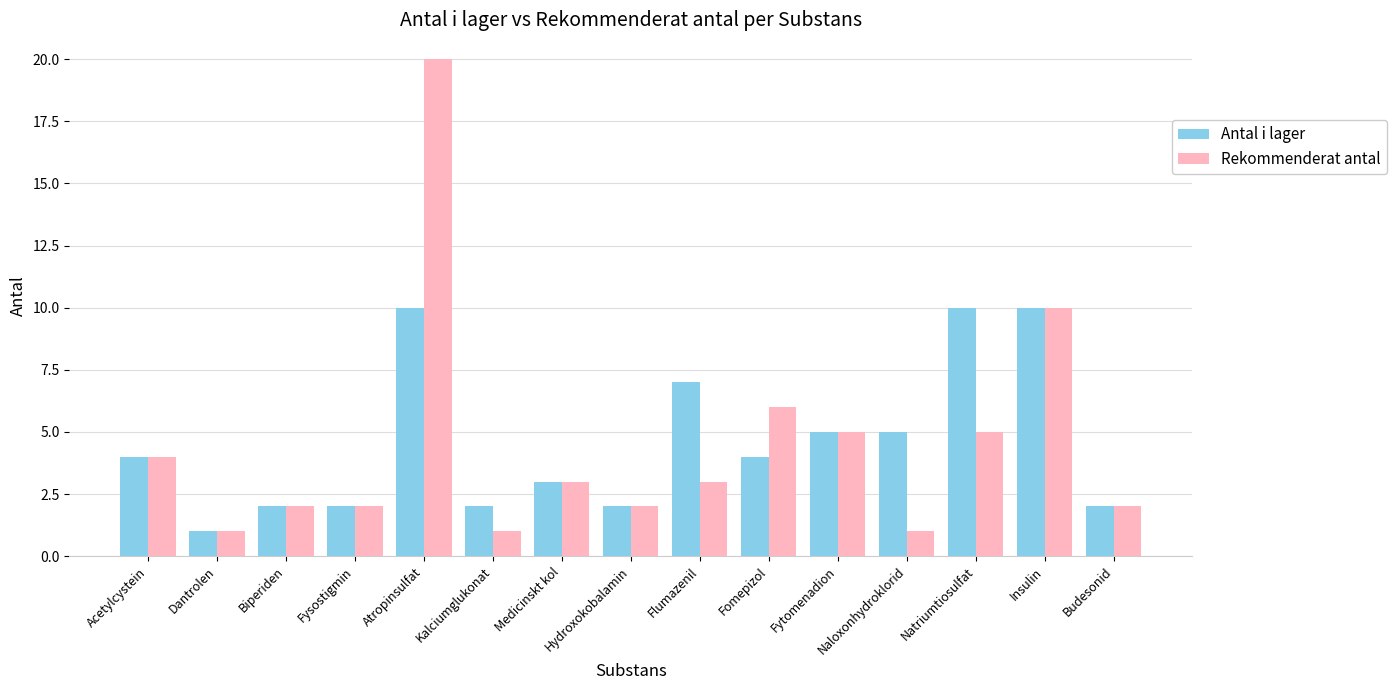

At which label is Rekommenderat antal closest to 10?

Insulin